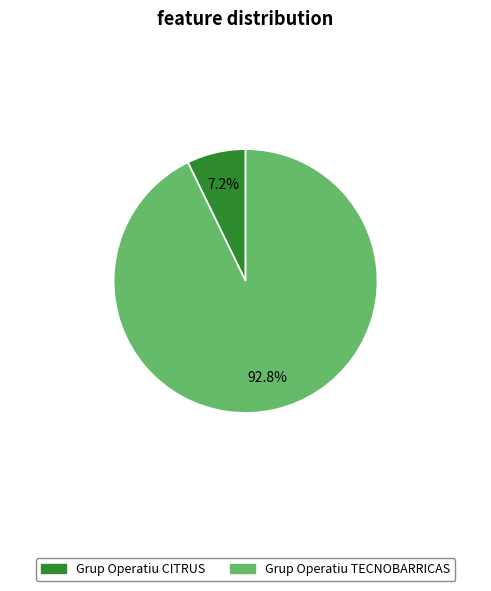

Rank the categories by value from highest to lowest.

Grup Operatiu TECNOBARRICAS, Grup Operatiu CITRUS